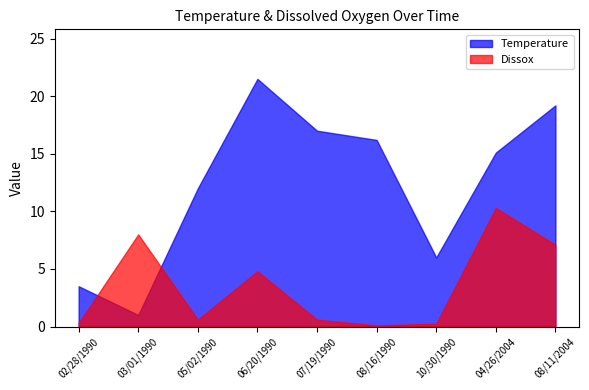

What is the total value across all series at 02/28/1990?

3.8